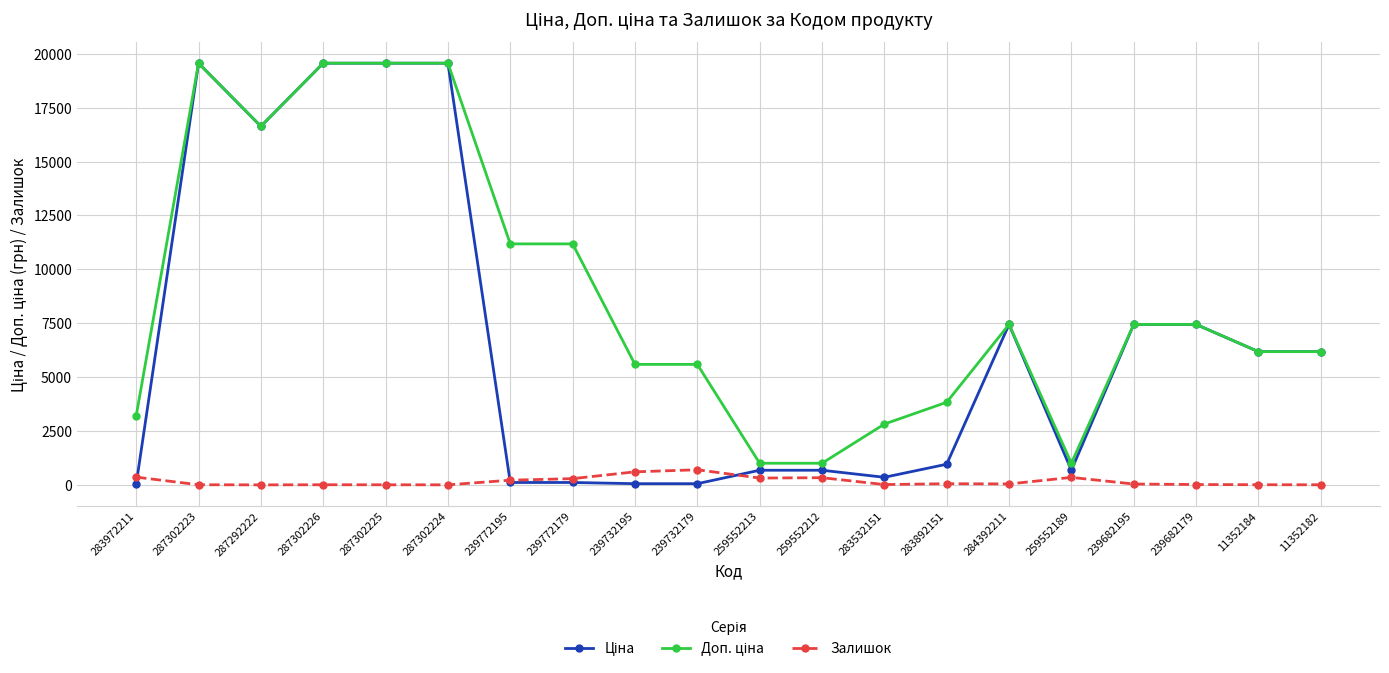

What is the value of the Залишок point at the 9th from the left?

606.0